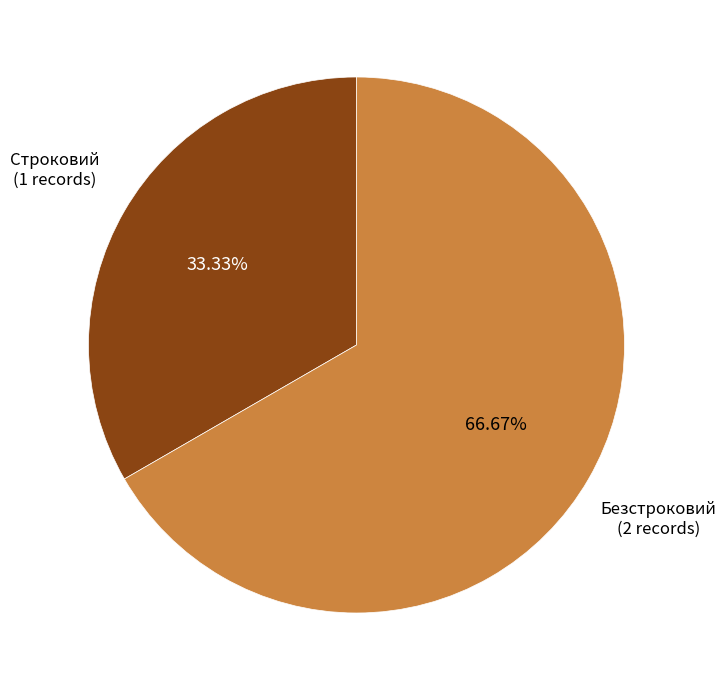

Is there any slice that represents more than half of the pie?

Yes